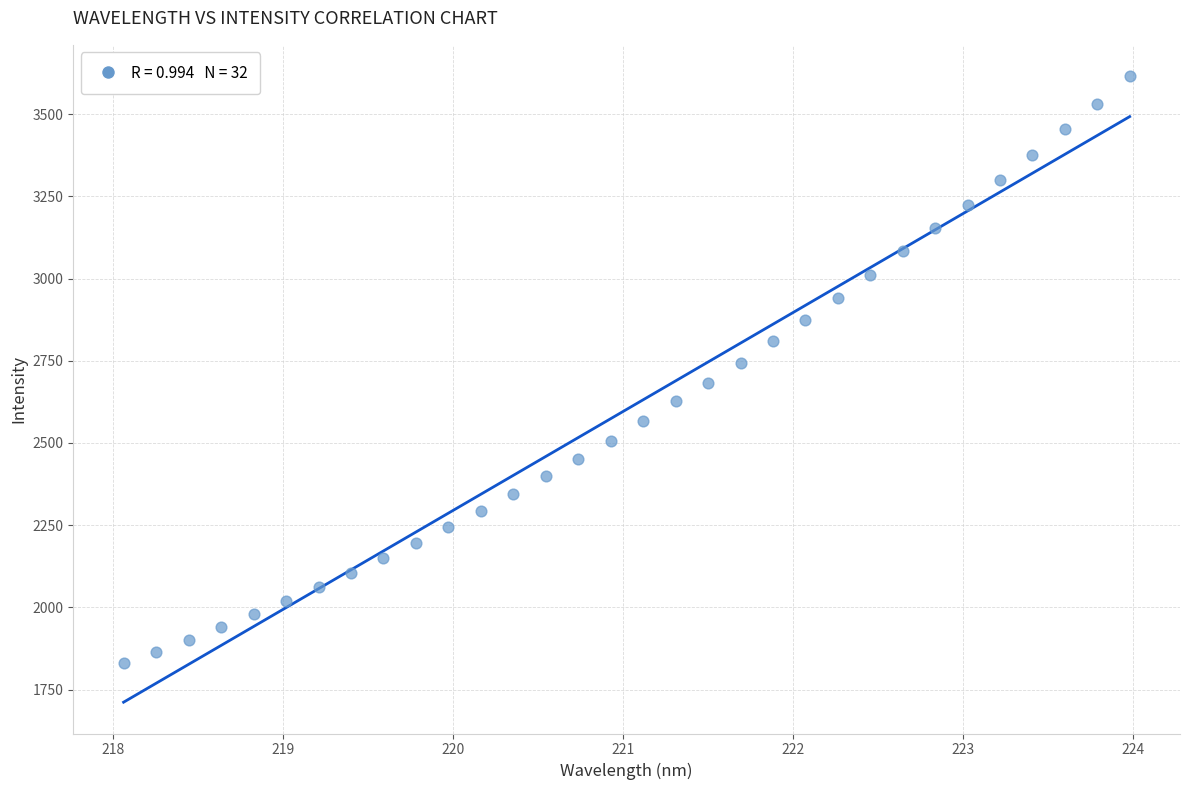

What is the range of Y values (max minus min)?

1786.0